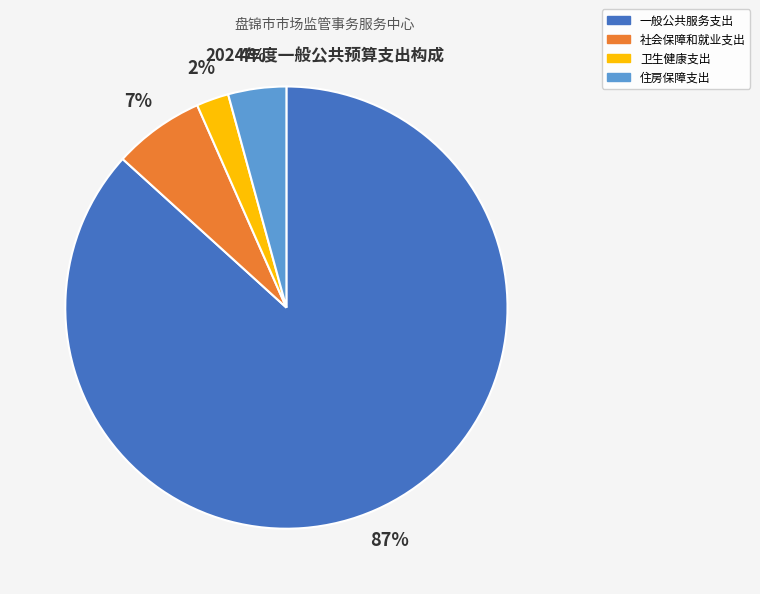

Rank the categories by value from highest to lowest.

一般公共服务支出, 社会保障和就业支出, 住房保障支出, 卫生健康支出